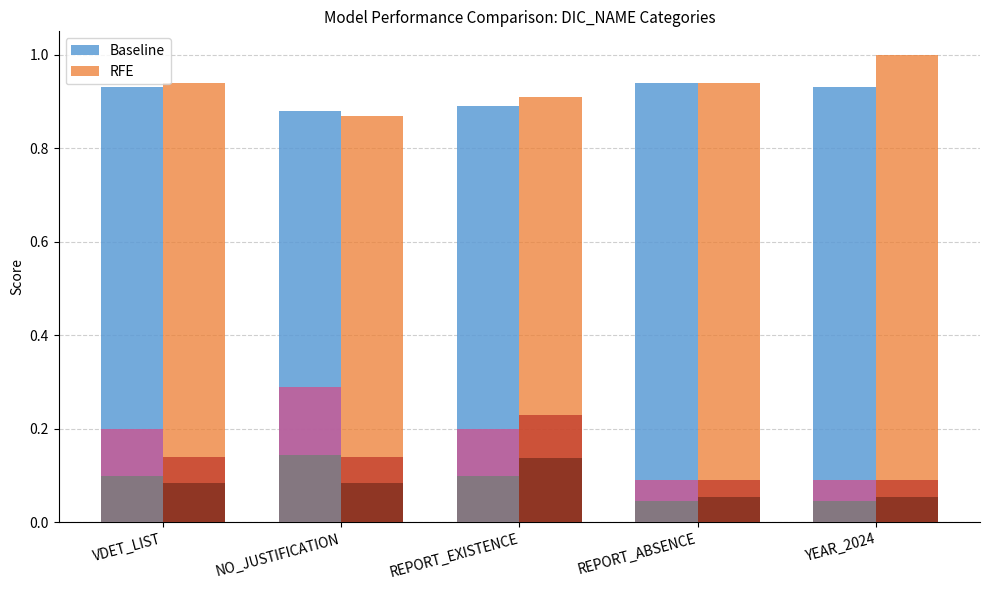

How many distinct data groups are displayed?

2